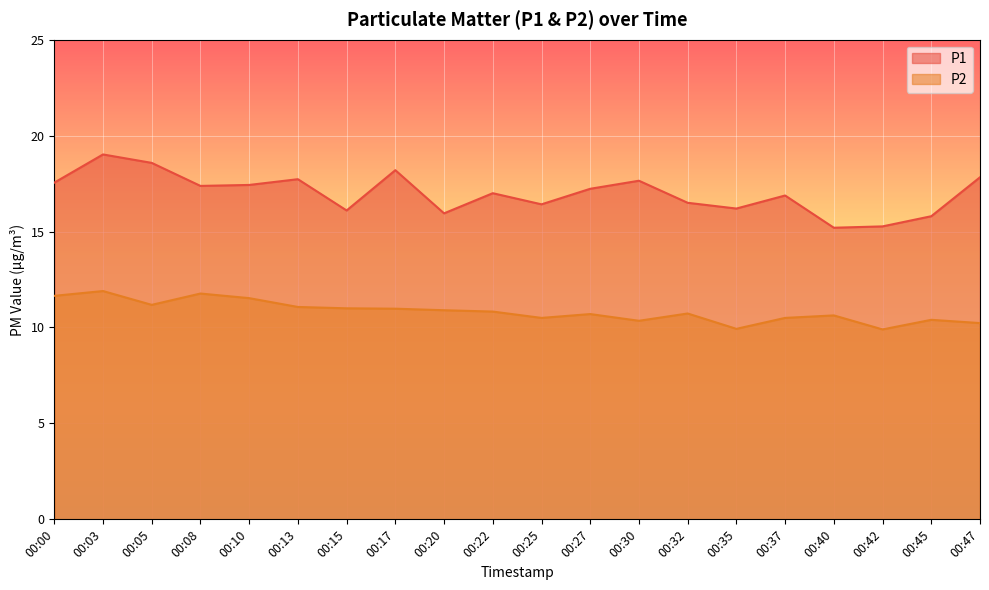

What is the difference between the second highest and minimum values in the P1 series?

3.4